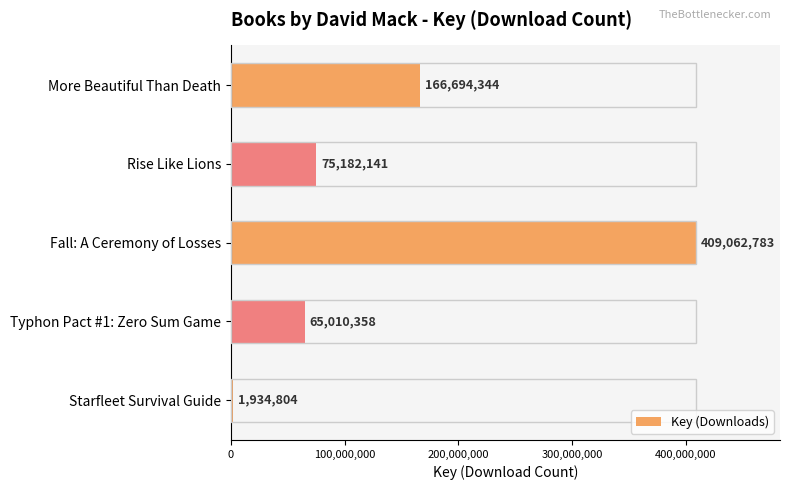

The value at Fall: A Ceremony of Losses is 409062783. True or false?

True